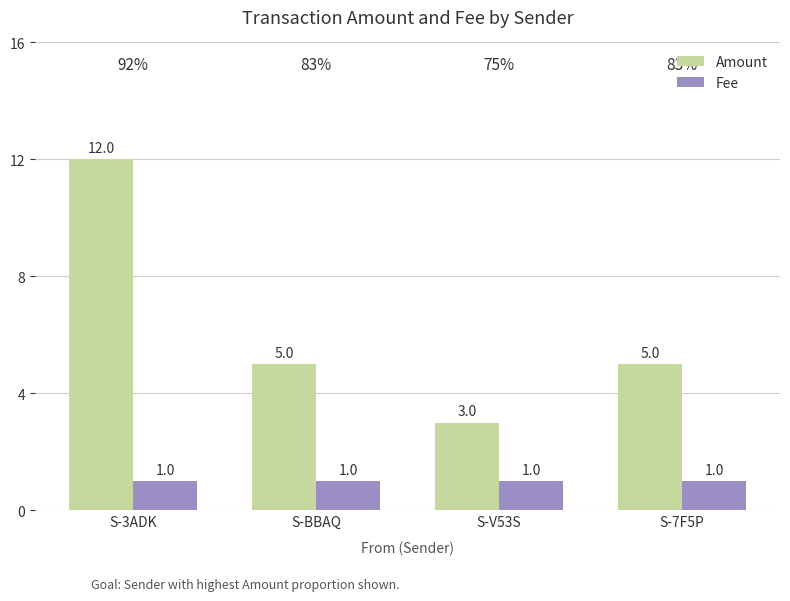

At which category is the sum across all series the highest?

S-3ADK